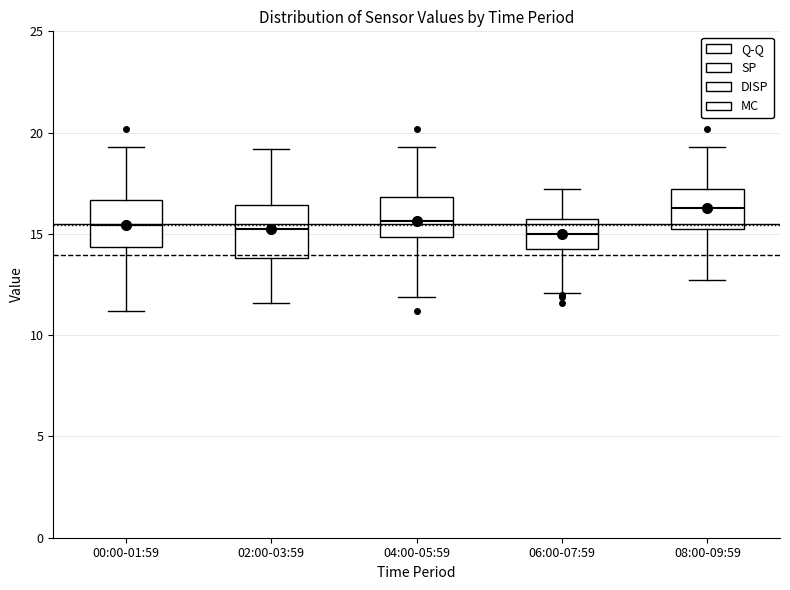

Where is the upper edge of the box for 08:00-09:59 on the y-axis? The values are not printed on the chart, so give them approximately, as read against the axis.

17.0